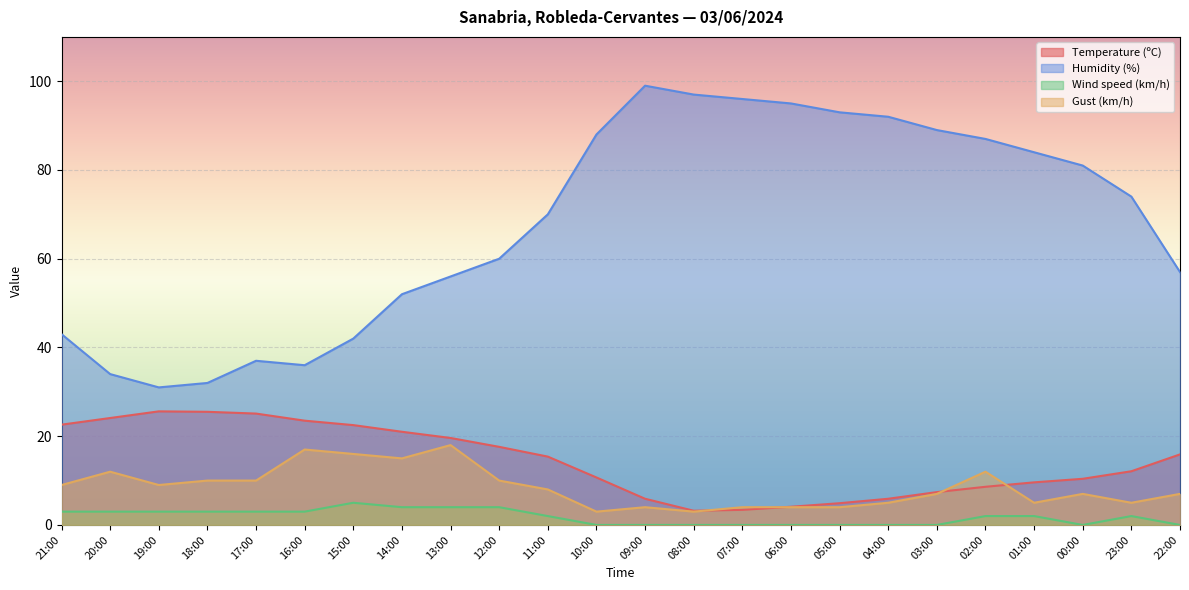

At which category does Humidity (%) reach its first local valley?

19:00